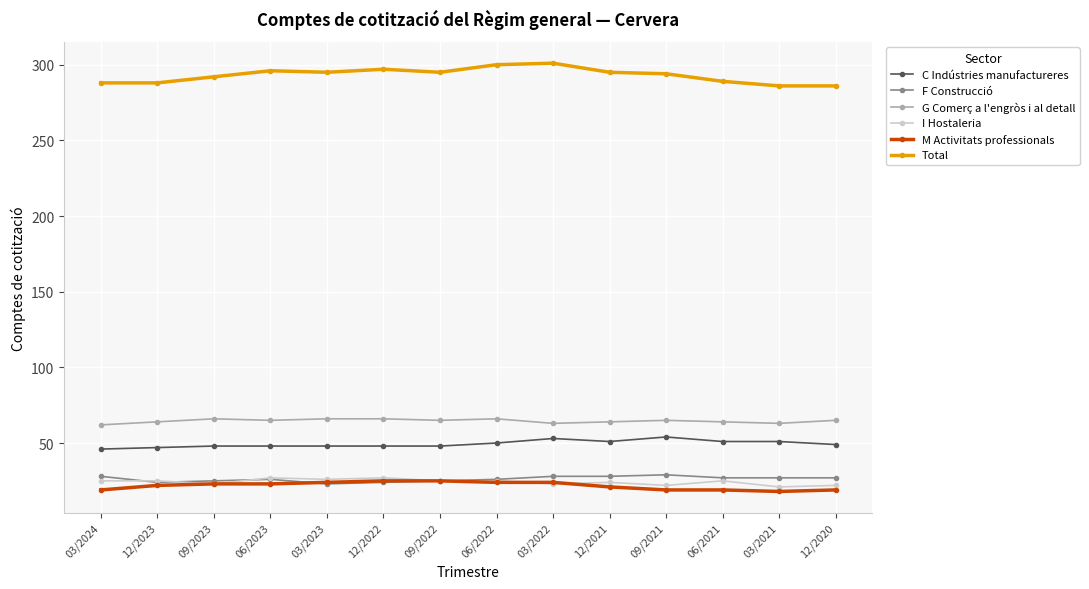

True or false: F Construcció and C Indústries manufactureres intersect in this chart.

False